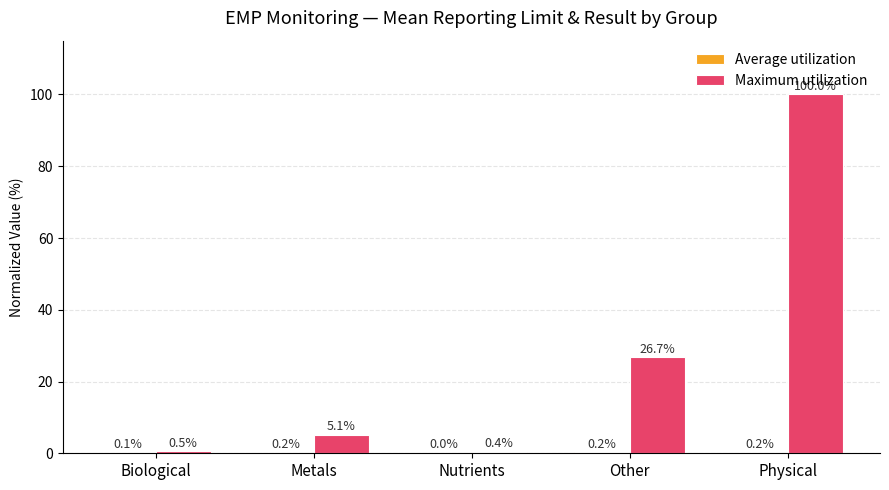

At which category is the sum across all series the highest?

Physical